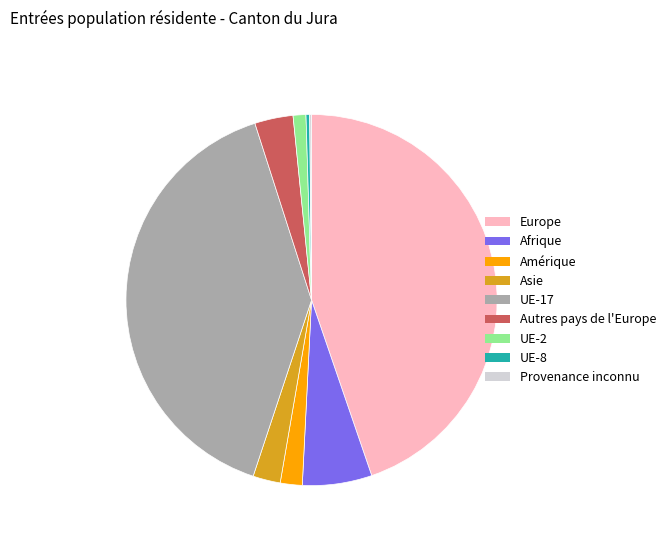

Does any single category account for the majority?

No